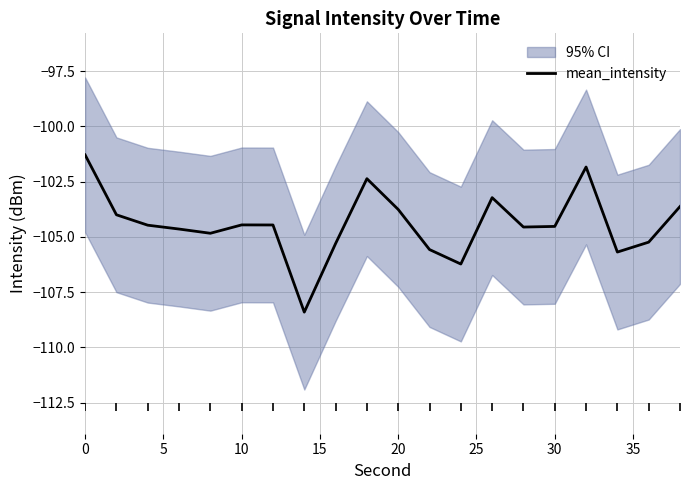

True or false: mean_intensity has a value of -37.6 at 20.

False